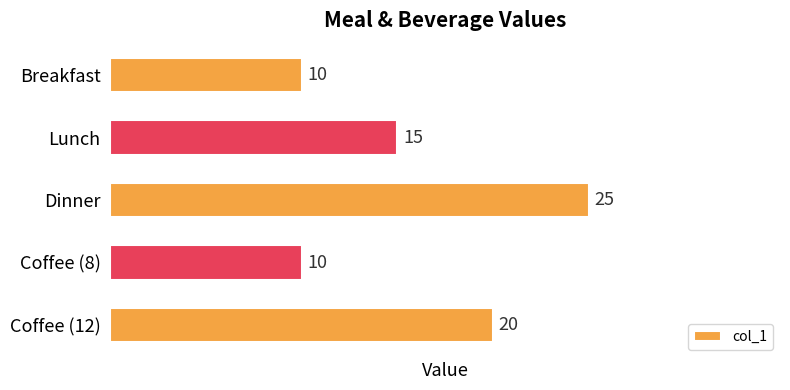

Reading bottom to top, what are all the values shown in this chart?

20	10	25	15	10